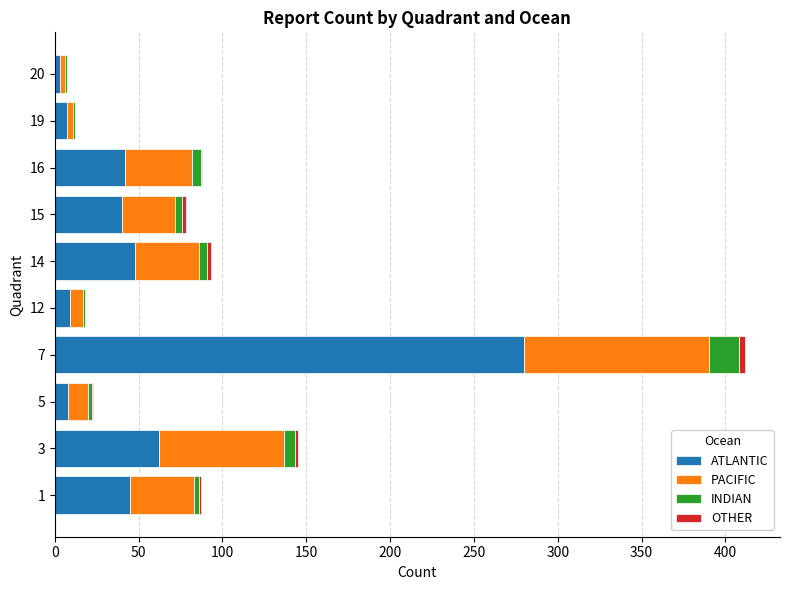

What is the highest value of the ATLANTIC series?

280